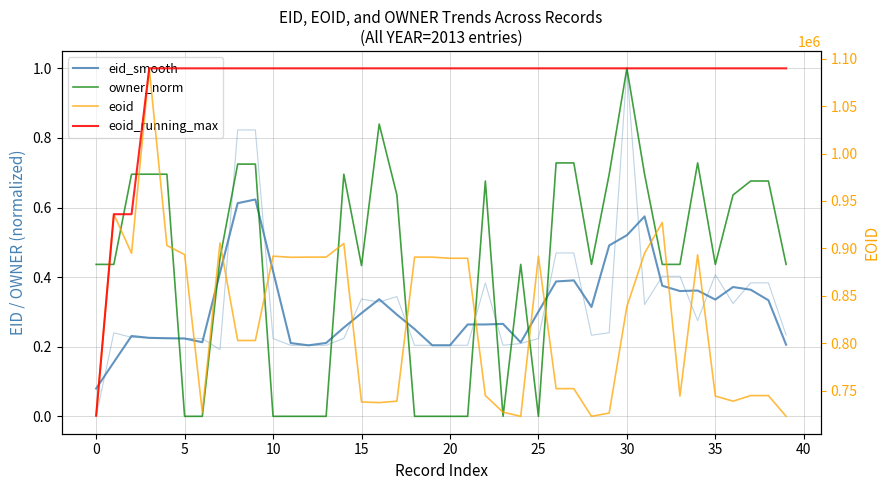

The eoid series shows 1260131.7 at 36. True or false?

False